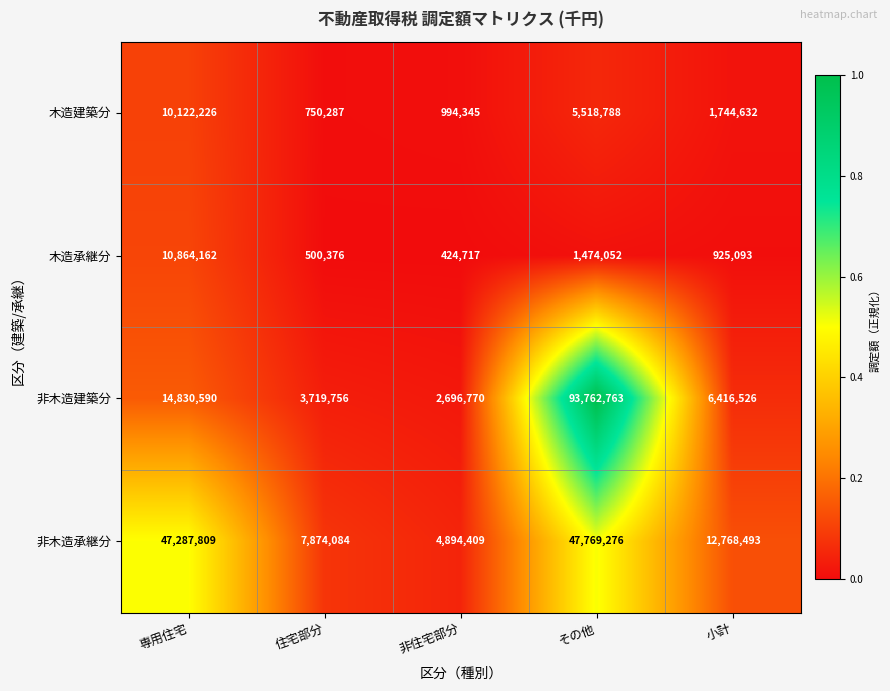

What is the difference between the 木造承継分 values at 住宅部分 and 小計?

424717